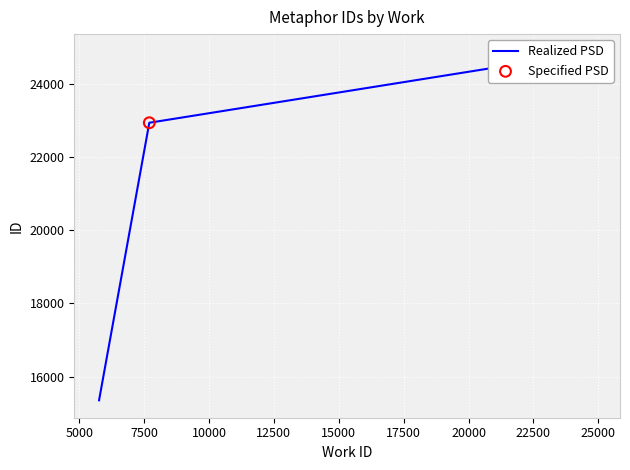

Between 5767 and 5767, which is larger?

5767